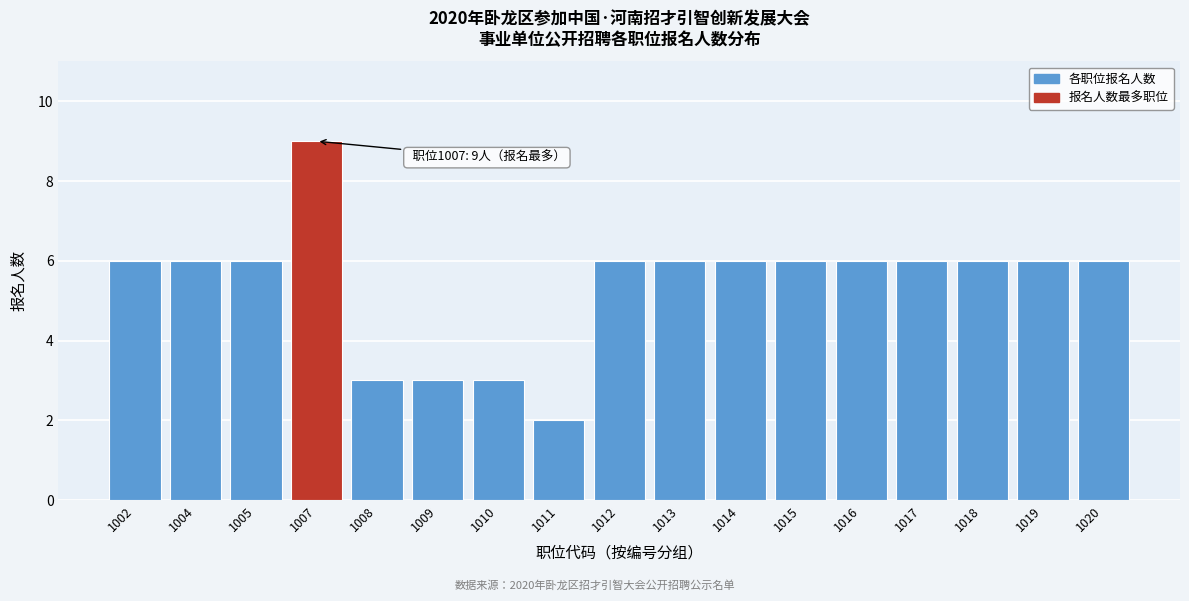

Reading right to left, list all the values displayed in this chart.

1020=6	1019=6	1018=6	1017=6	1016=6	1015=6	1014=6	1013=6	1012=6	1011=2	1010=3	1009=3	1008=3	1007=9	1005=6	1004=6	1002=6